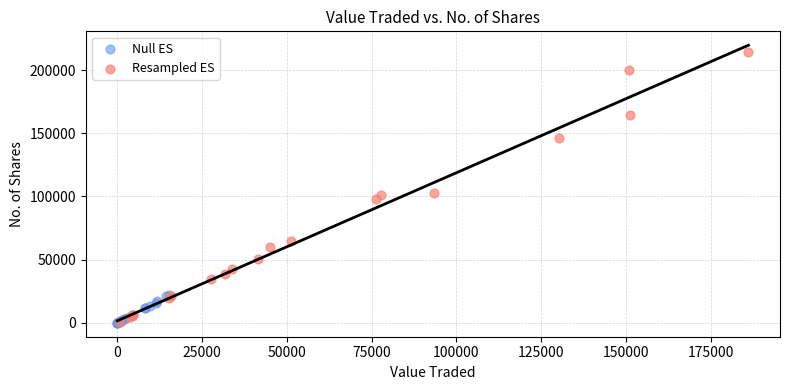

Which series has the widest spread of Y values?

Resampled ES